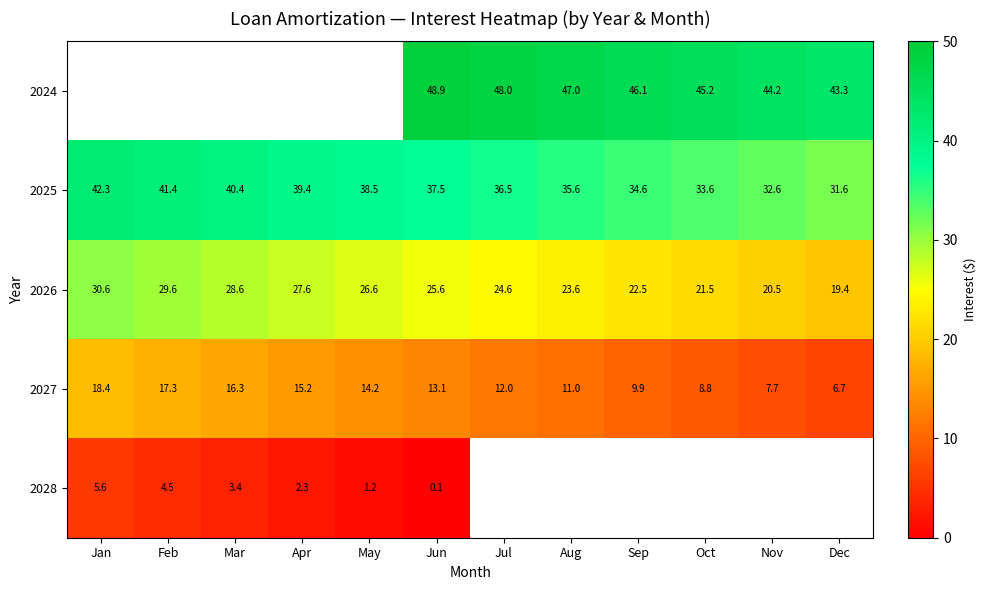

Where is 2025 nearest to the value 36?

Aug